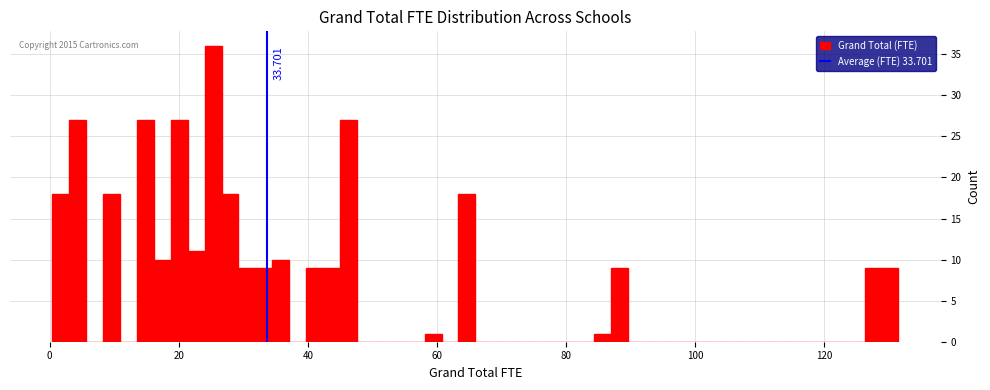

Read against the x-axis, roughly where is the centre of the tallest bar?

26